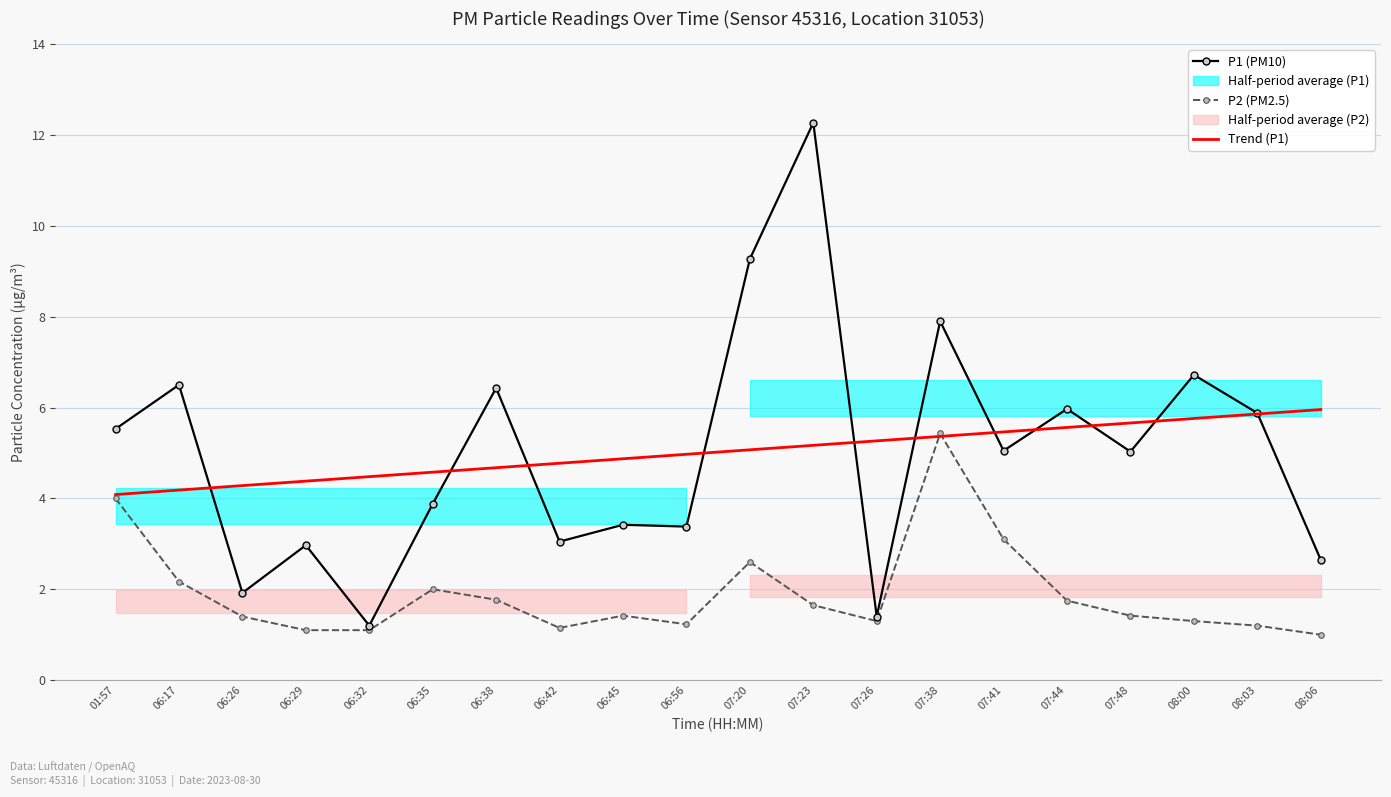

At which label does Trend (P1) first exceed 5?

07:20